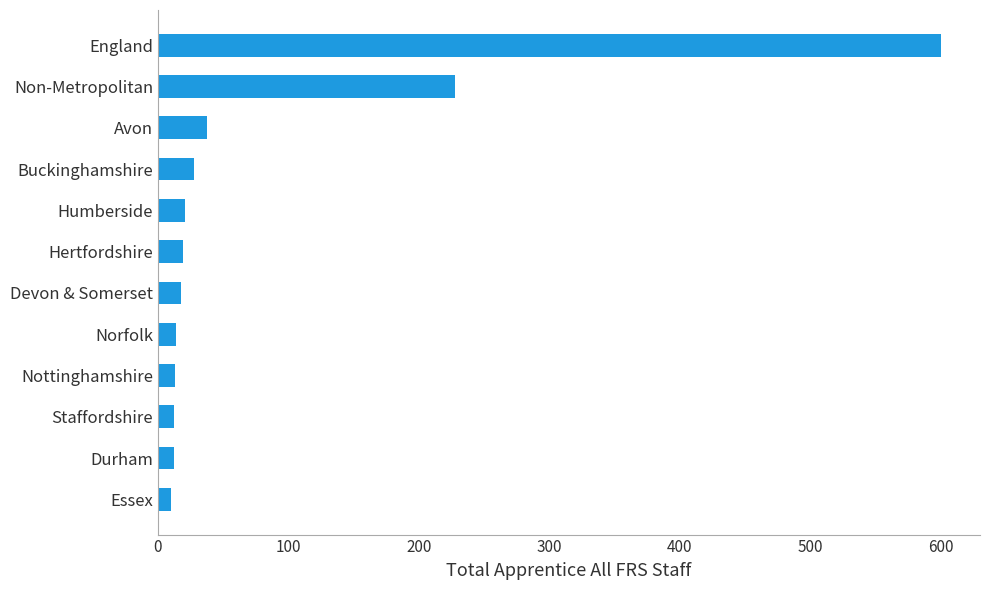

What is the label of the 7th bar from the bottom?

Hertfordshire